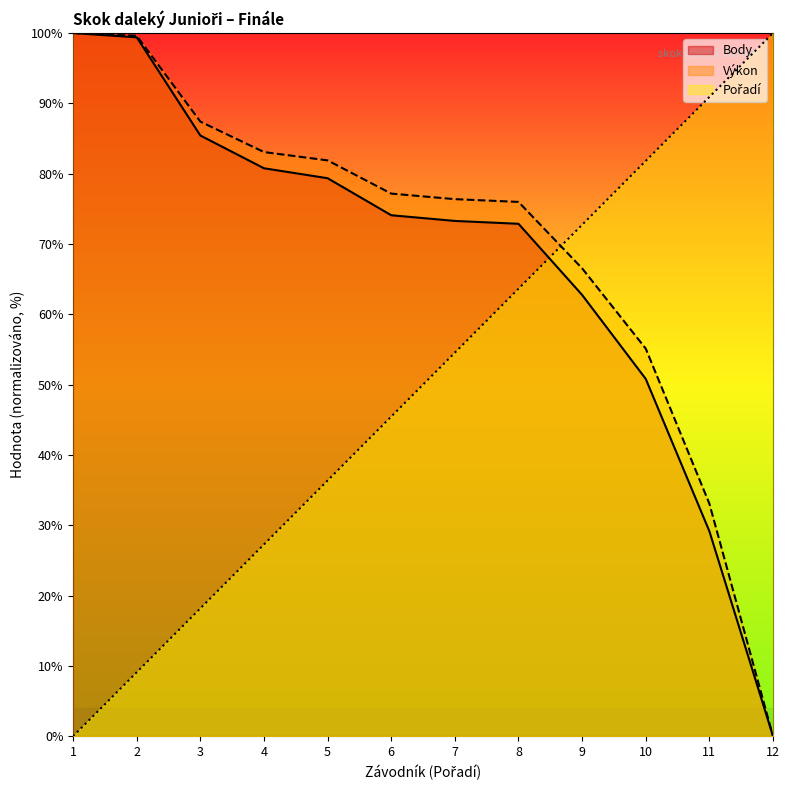

What is the total value across all series at 10?

187.7